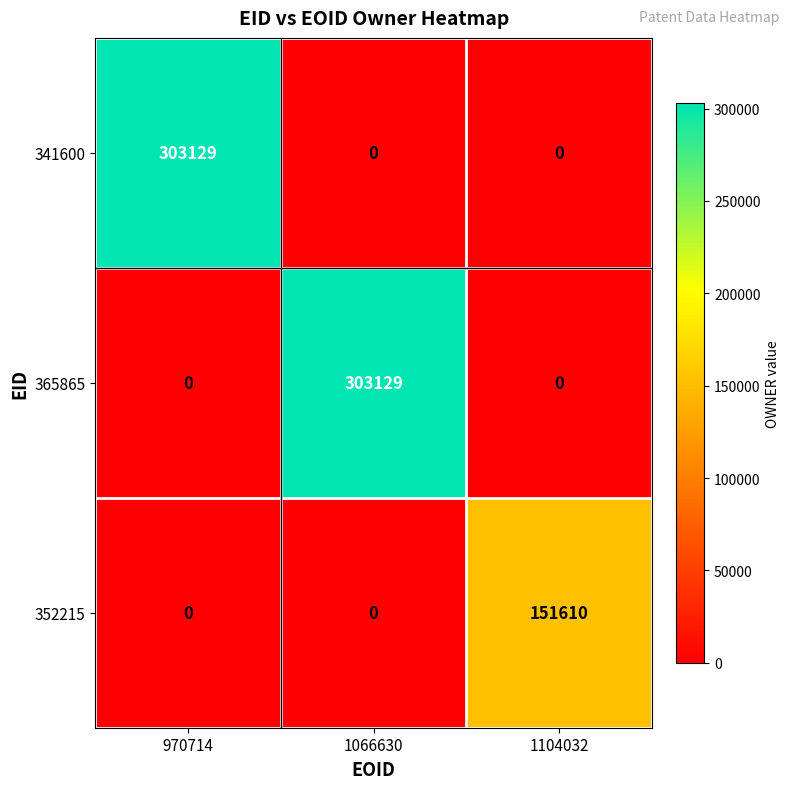

How many data points does each series have?

3